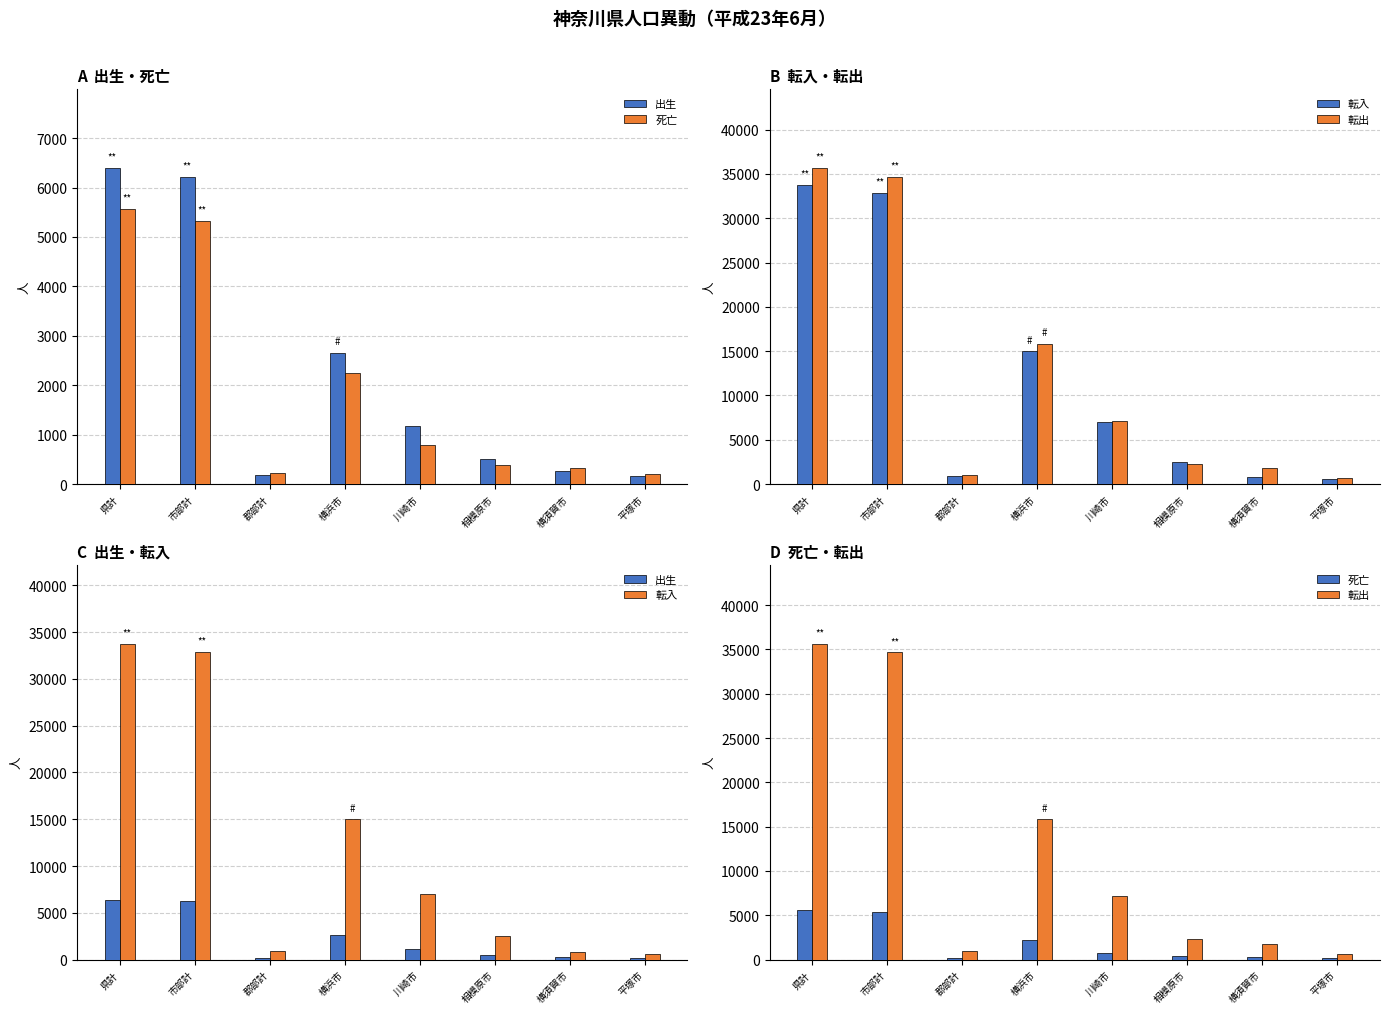

What is the difference between the second highest and minimum values in the 出生 series?

6053